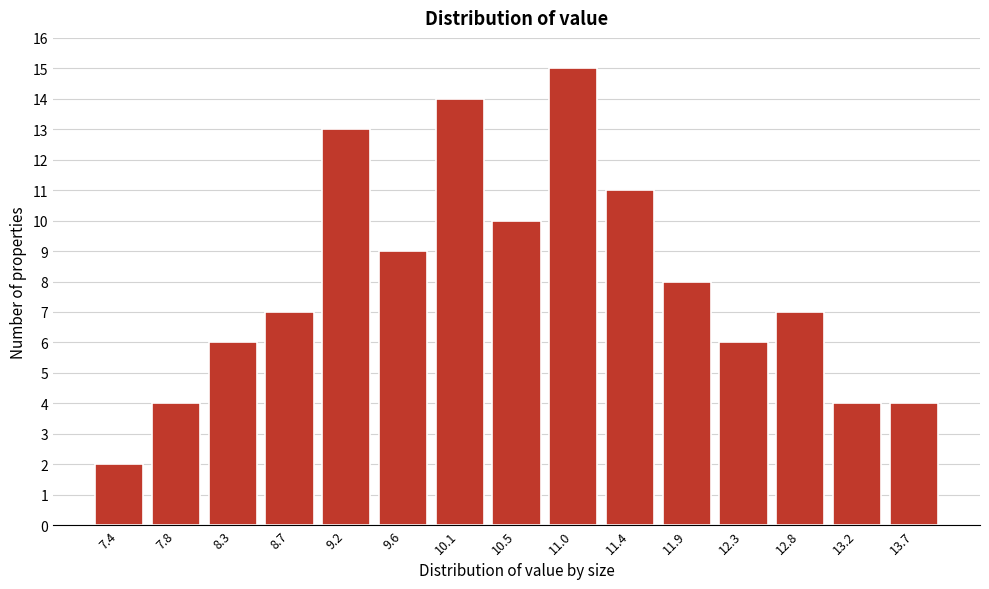

Reading left to right, list all the values displayed in this chart.

7.4=2	7.8=4	8.3=6	8.7=7	9.2=13	9.6=9	10.1=14	10.5=10	11.0=15	11.4=11	11.9=8	12.3=6	12.8=7	13.2=4	13.7=4